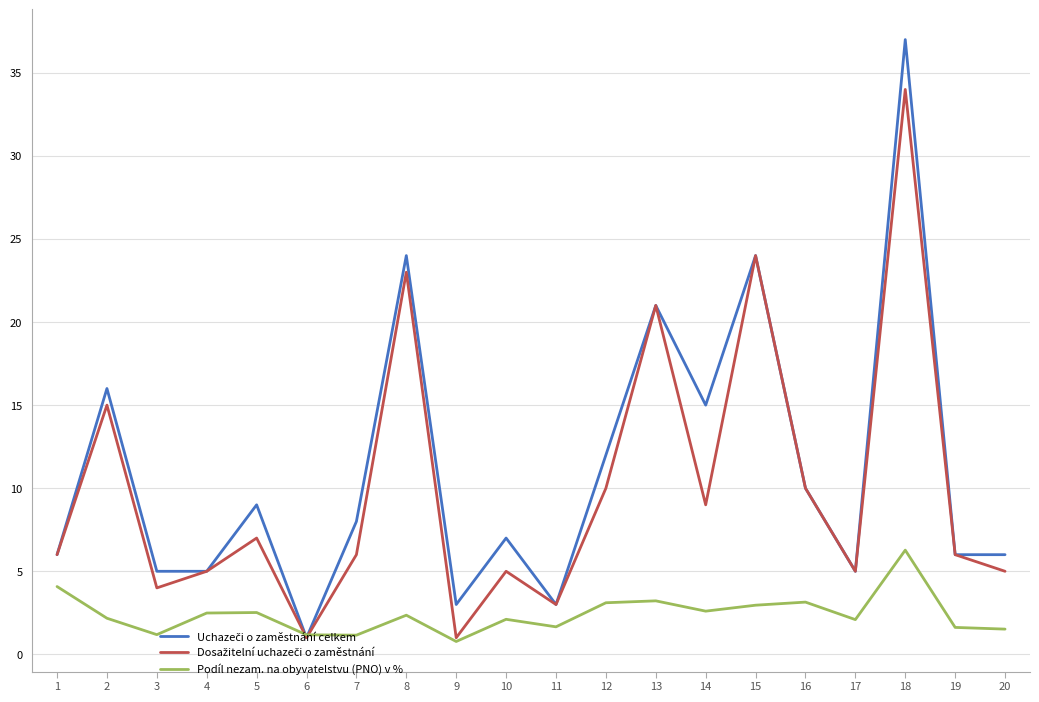

Is it true that Podíl nezam. na obyvatelstvu (PNO) v % equals 4.8 at 12?

False